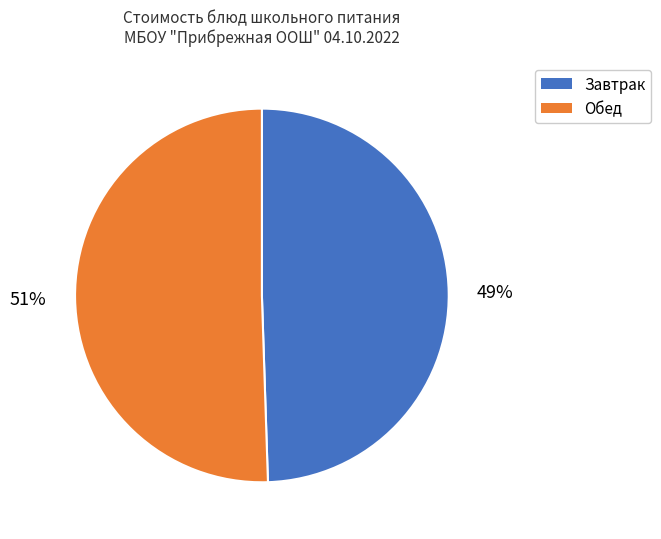

Between Завтрак and Обед, which is larger?

Обед